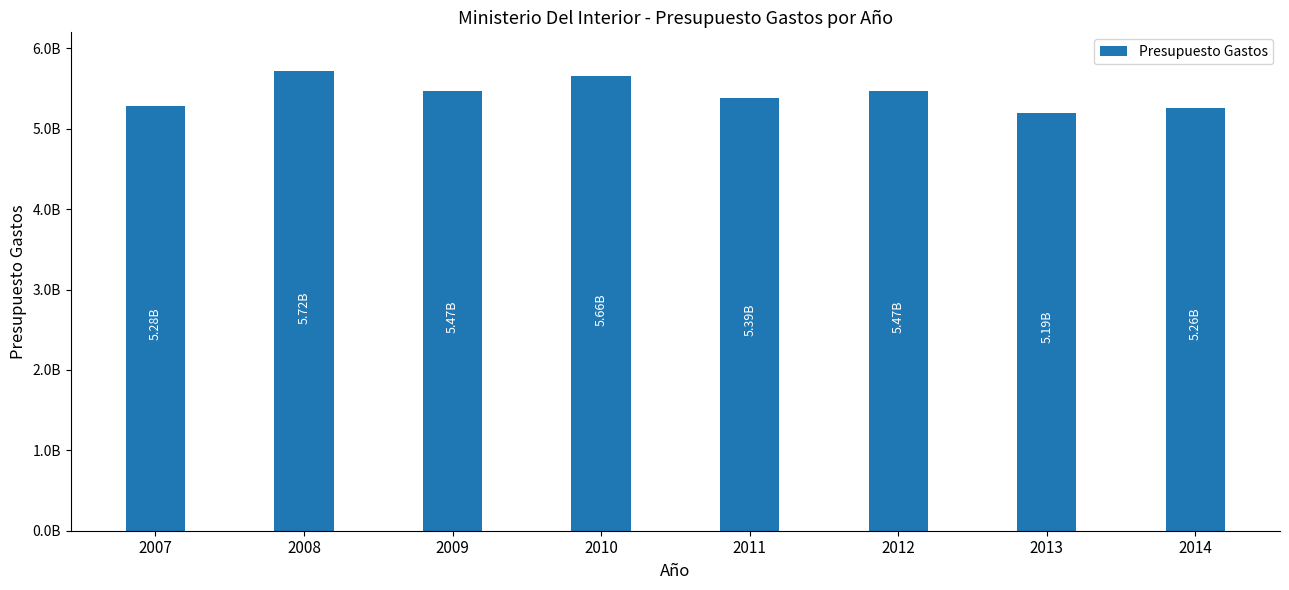

What is the difference between the second highest and second lowest values?

391789340